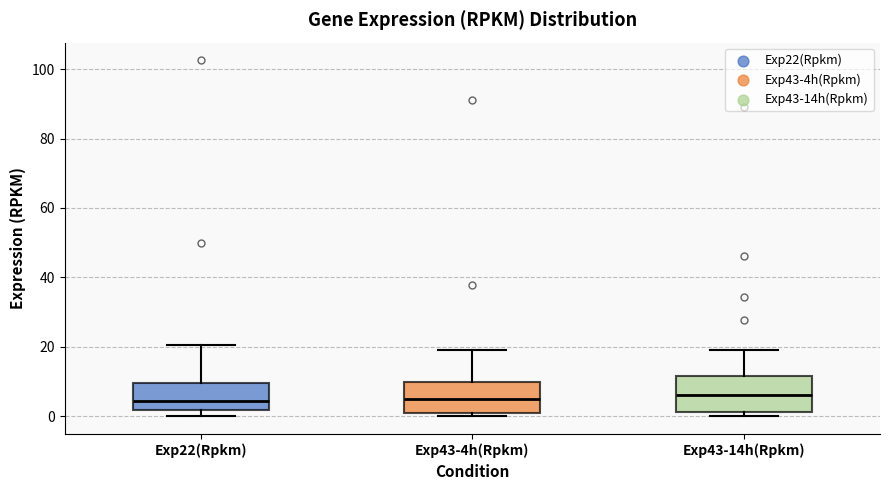

Reading left to right, read every box against the y-axis: the position of its median line, the range the box covers, and the ends of its whiskers. The values are not printed on the chart, so give them approximately, as read against the axis.

Exp22(Rpkm): median 4, box 2 to 10, whiskers 0 to 20
Exp43-4h(Rpkm): median 4, box 2 to 10, whiskers 0 to 20
Exp43-14h(Rpkm): median 6, box 2 to 12, whiskers 0 to 20